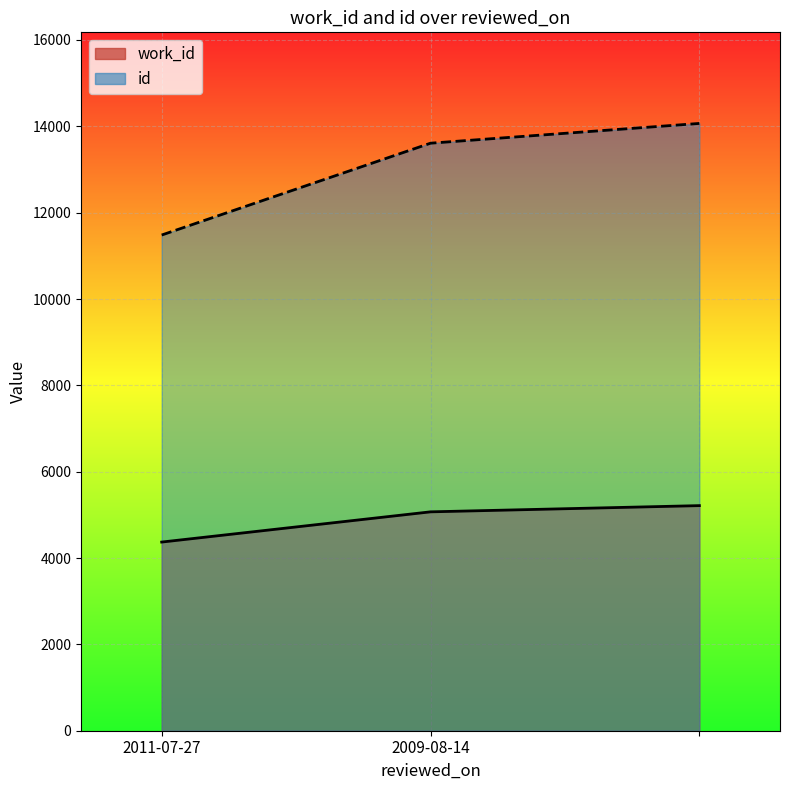

What is the average value of the work_id series?

4885